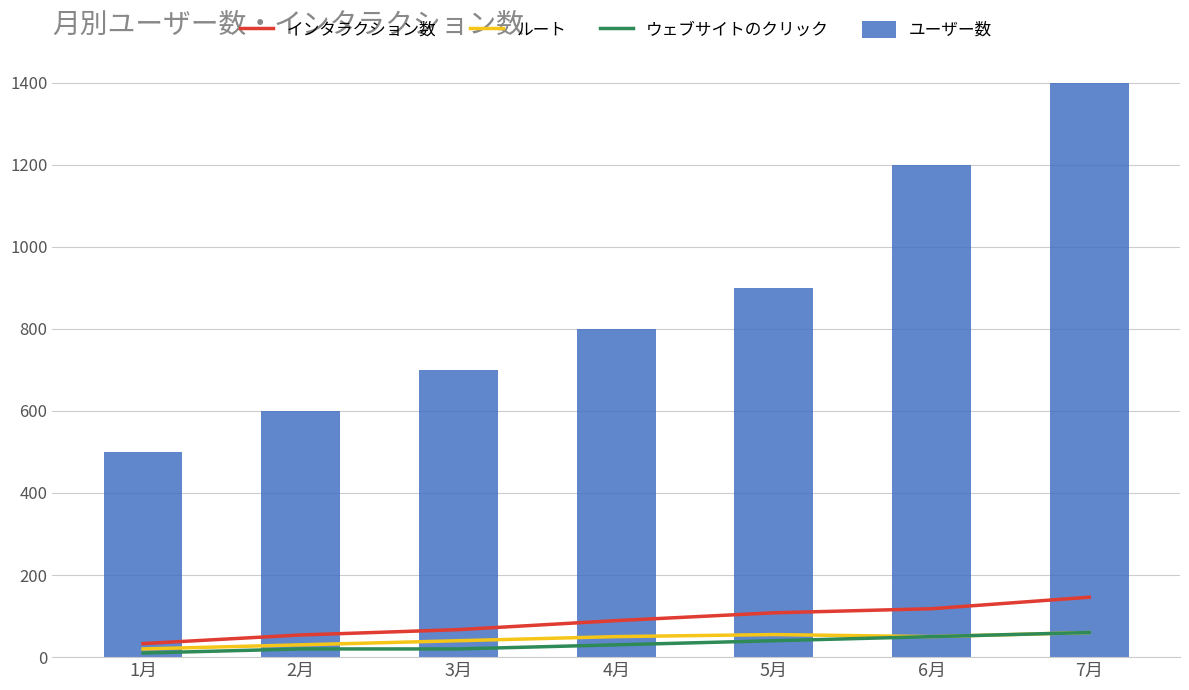

Reading left to right, what are all the values shown in this chart?

インタラクション数: 1月=33	2月=54	3月=67	4月=89	5月=108	6月=118	7月=146
ルート: 1月=20	2月=30	3月=40	4月=50	5月=55	6月=50	7月=60
ウェブサイトのクリック: 1月=10	2月=20	3月=20	4月=30	5月=40	6月=50	7月=60
ユーザー数: 1月=500	2月=600	3月=700	4月=800	5月=900	6月=1200	7月=1400